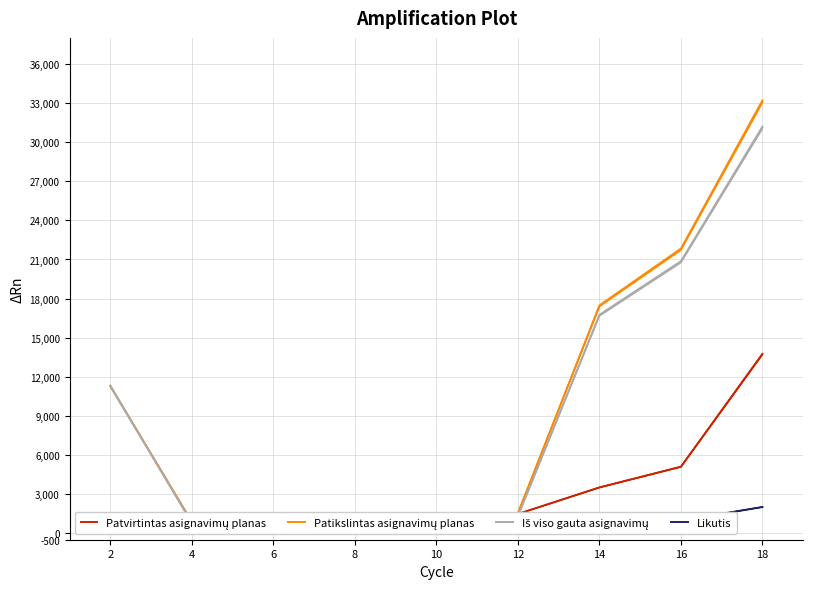

At which label does Iš viso gauta asignavimų first exceed 1293?

2